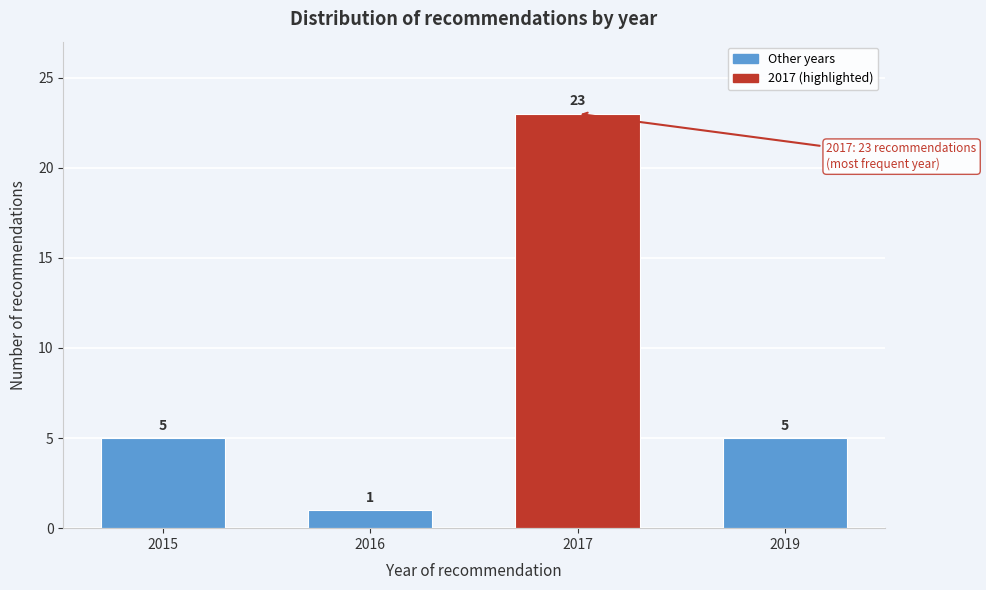

Reading right to left, list all the values displayed in this chart.

2019=5	2017=23	2016=1	2015=5